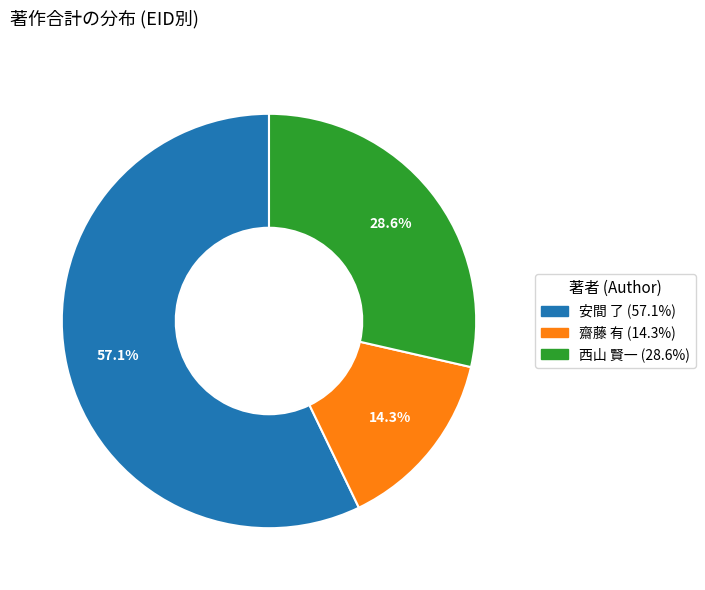

To the nearest percent, what portion does 齋藤 有 represent?

14%